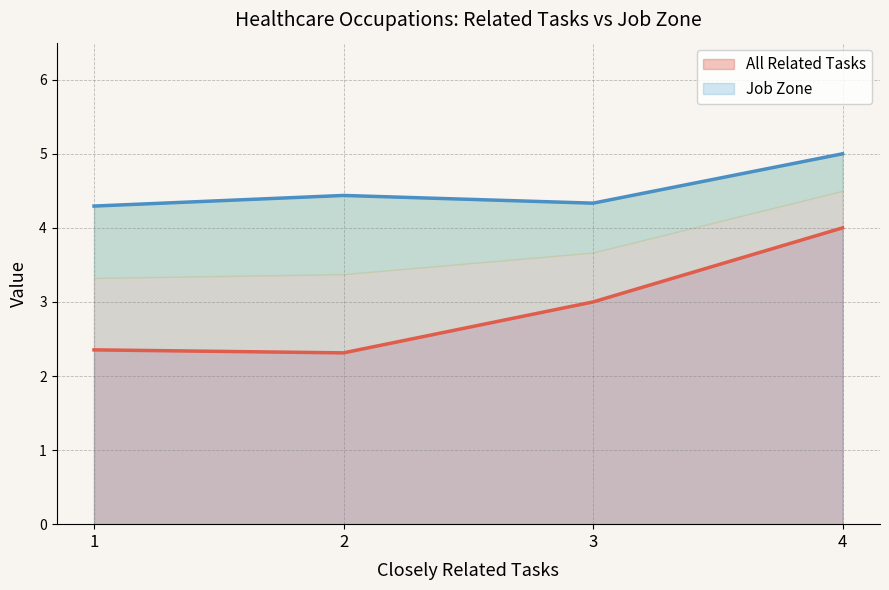

Does the chart display data point markers on the line(s)?

No